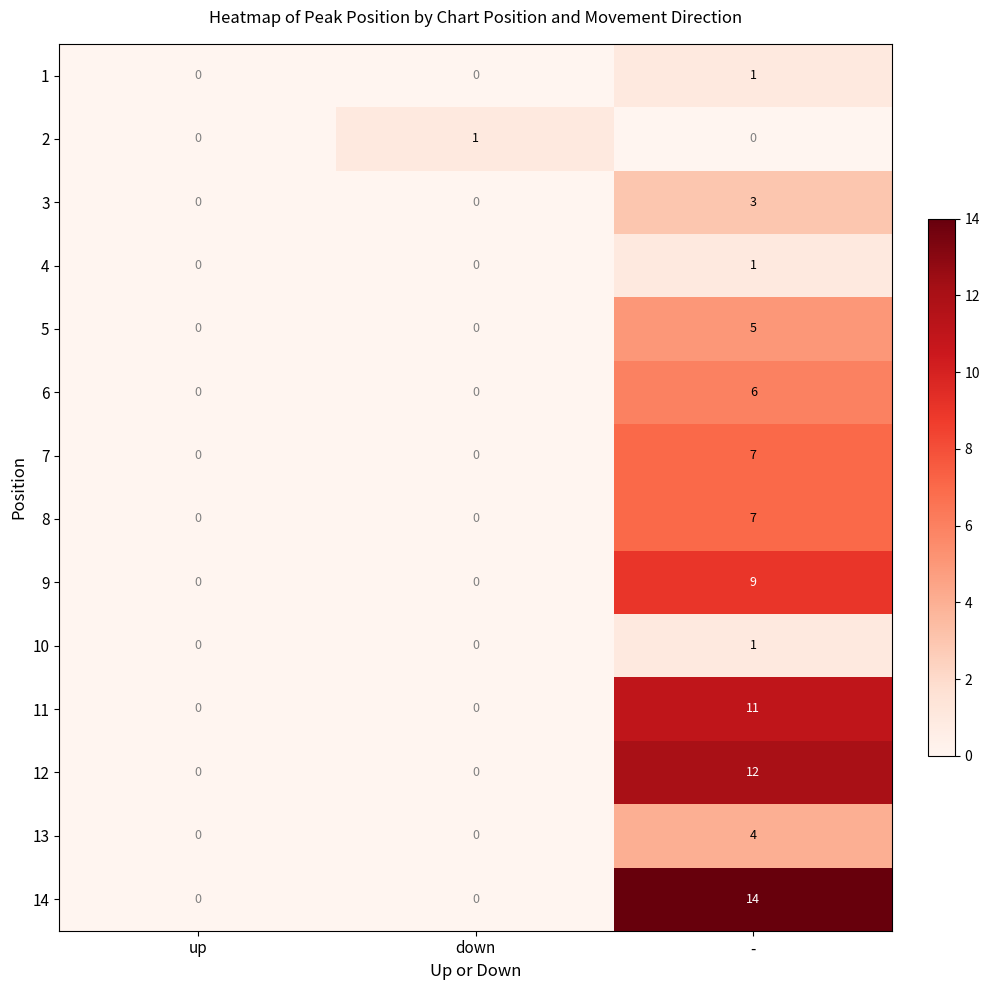

How many 5 values are between 0 and 5?

3